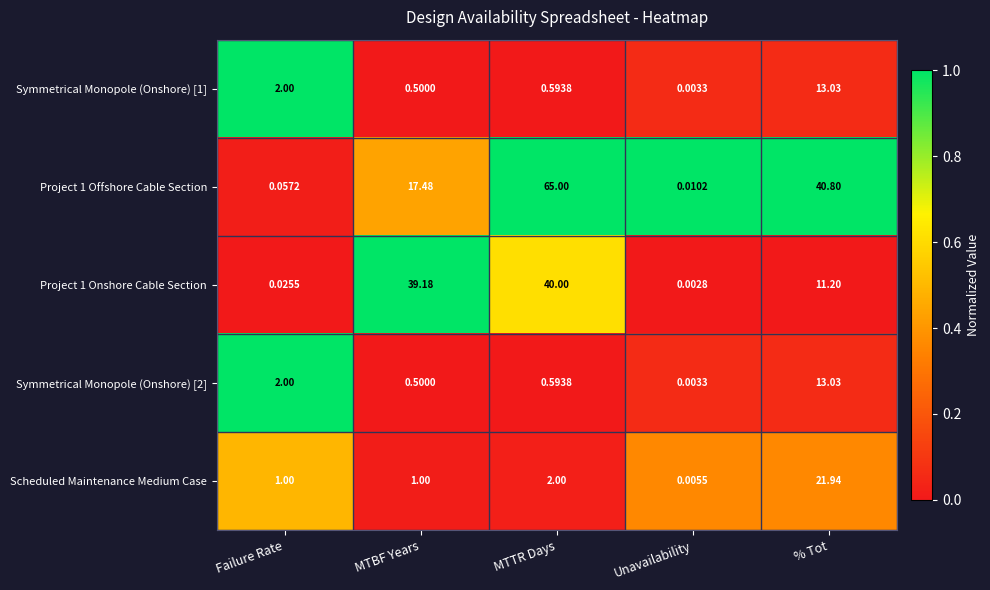

Which series has the largest range (max minus min)?

Project 1 Offshore Cable Section